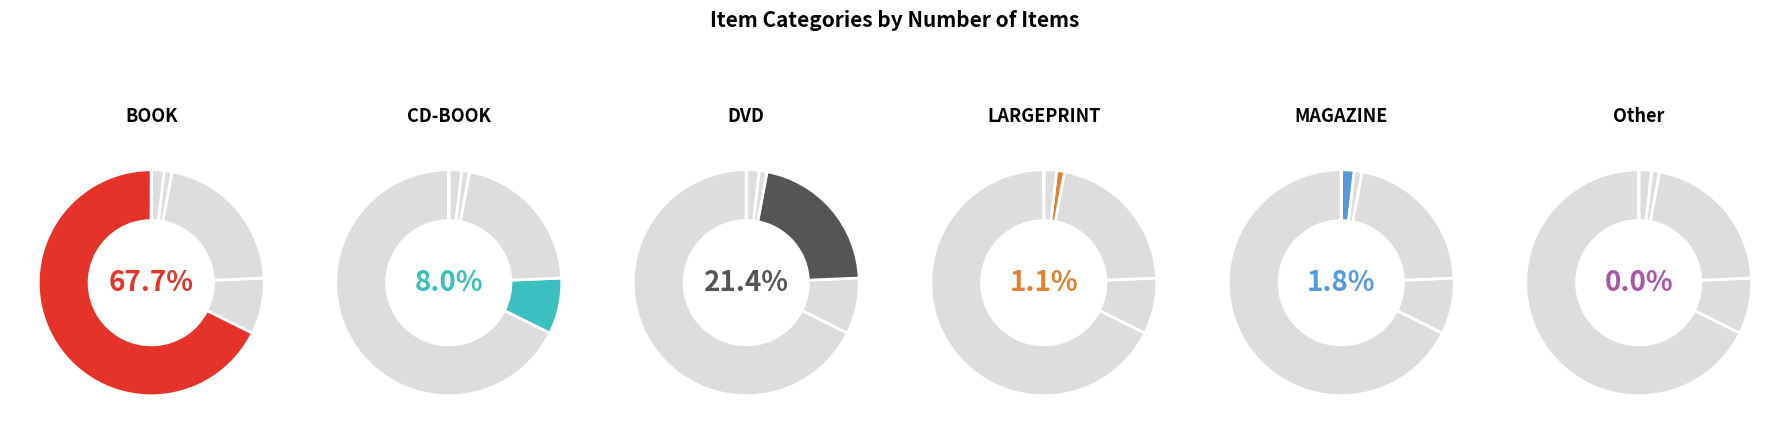

Do Other and BOOK together represent more than half of the pie?

Yes